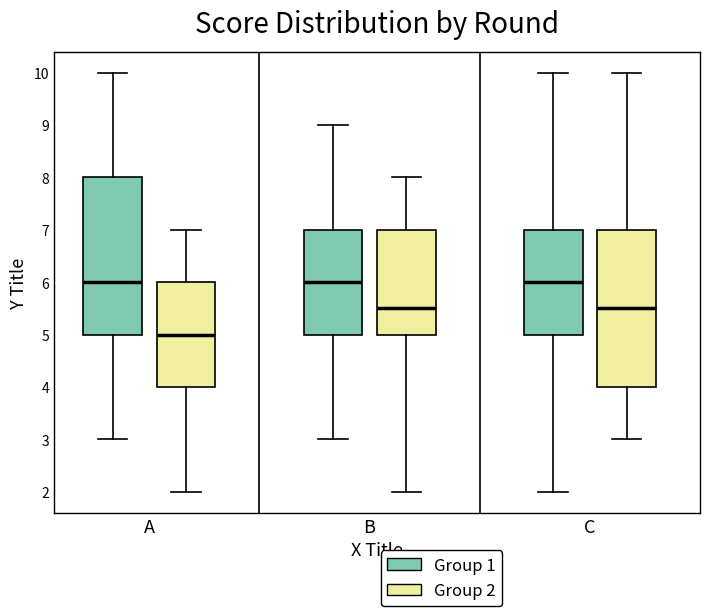

Where does the upper whisker of the box for C (Group 2) end on the y-axis? The values are not printed on the chart, so give them approximately, as read against the axis.

10.0